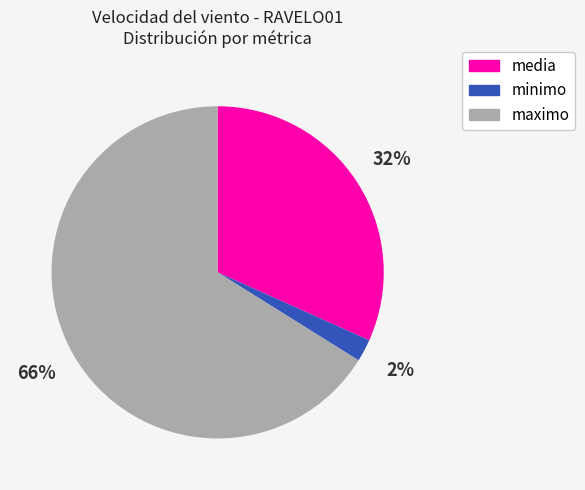

True or false: media accounts for 32% of the total.

True